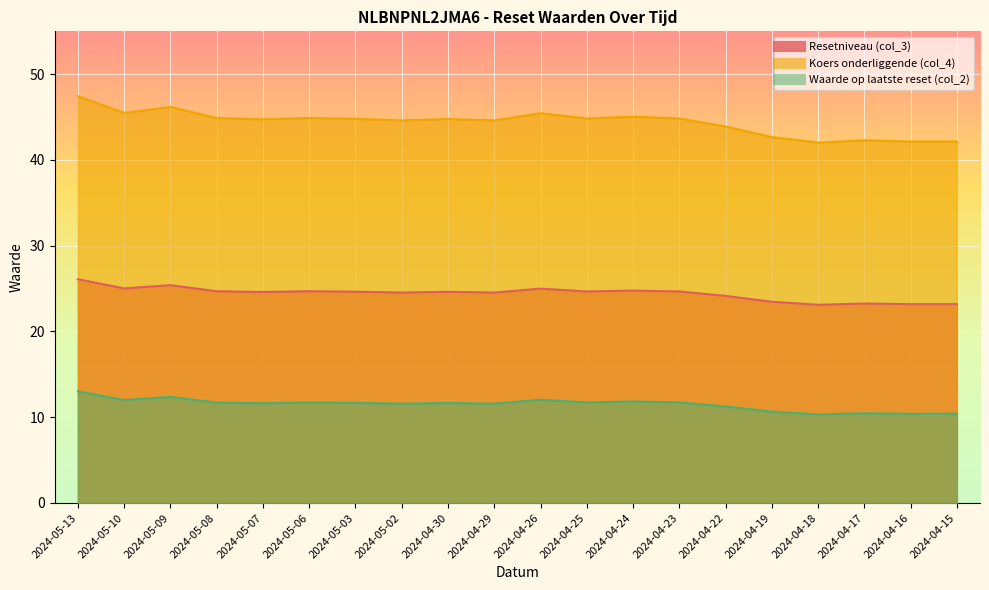

What is the maximum value for Koers onderliggende (col_4)?

47.4